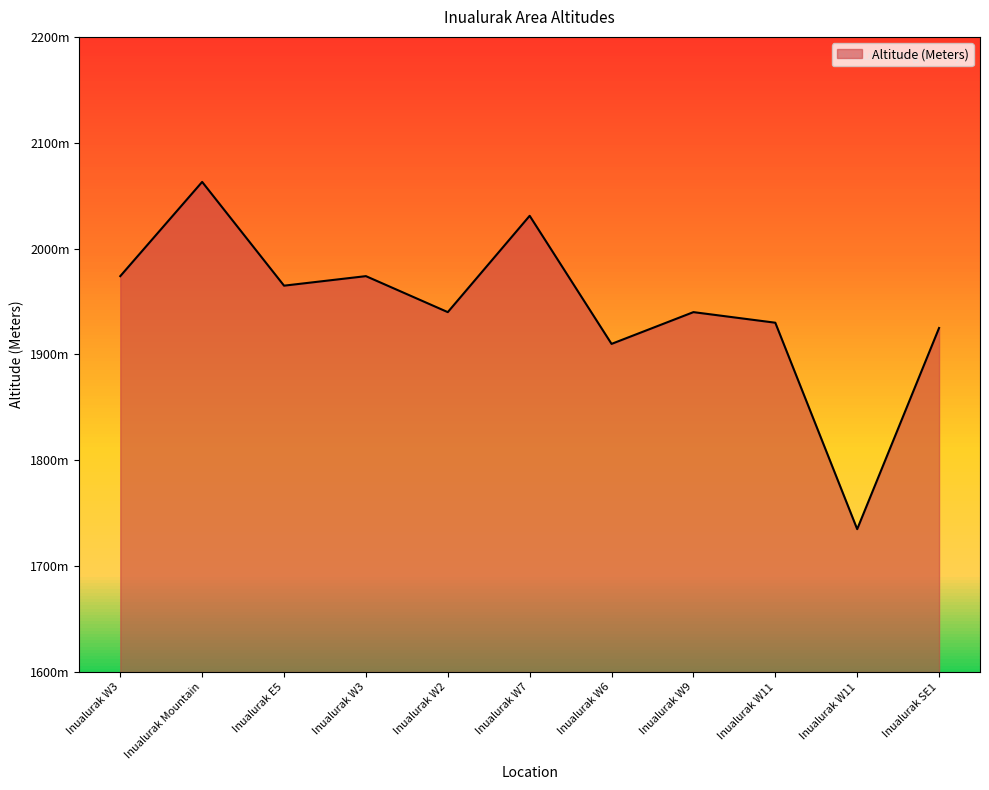

Does the chart have visible grid lines?

No